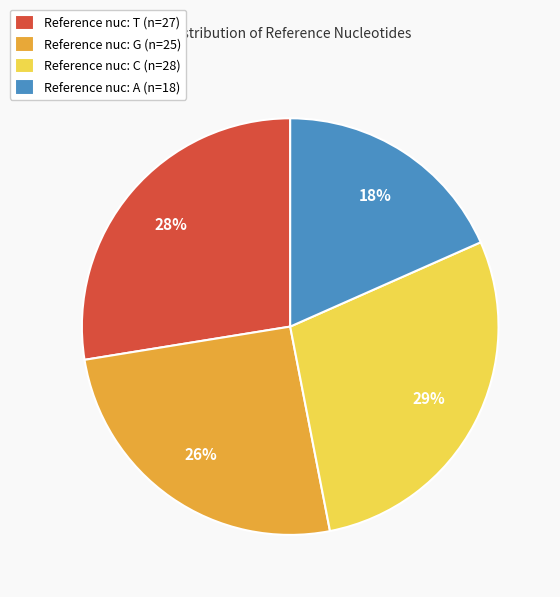

Which category has the biggest portion of the pie?

Reference nuc: C (n=28)